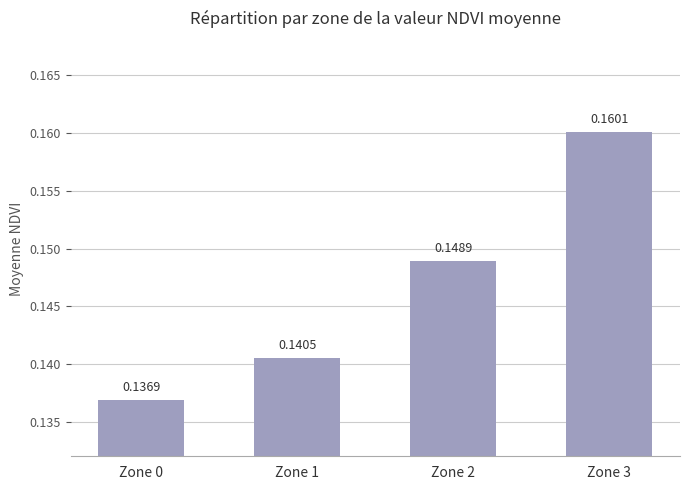

Count the values in the range 0 to 1.

4